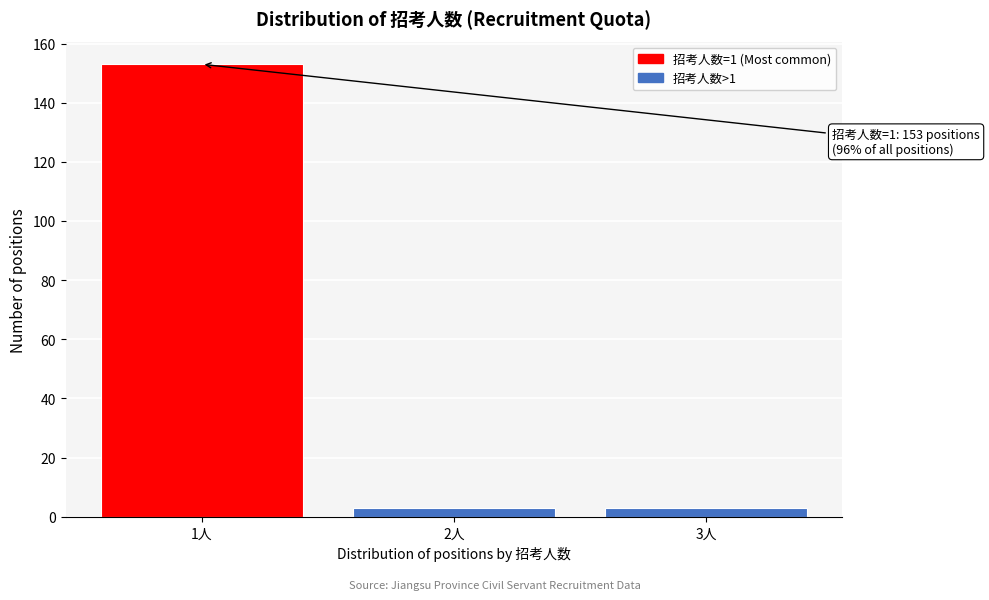

Reading left to right, transcribe all the data shown in this chart.

1人=153	2人=3	3人=3